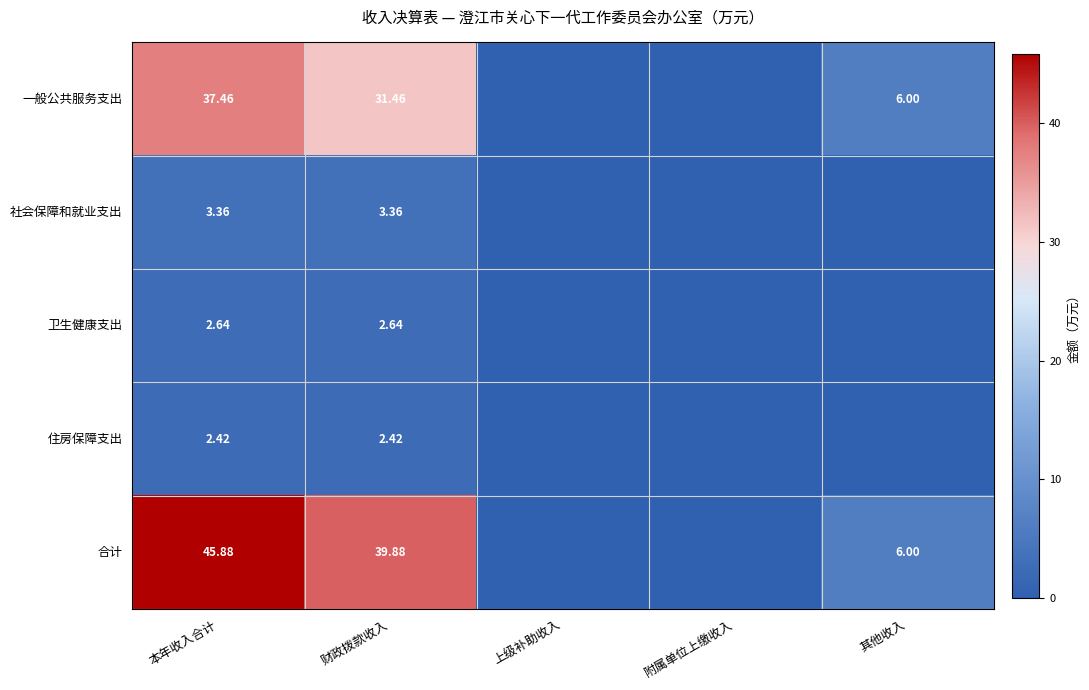

Rank the series at 本年收入合计 from lowest to highest value.

住房保障支出, 卫生健康支出, 社会保障和就业支出, 一般公共服务支出, 合计